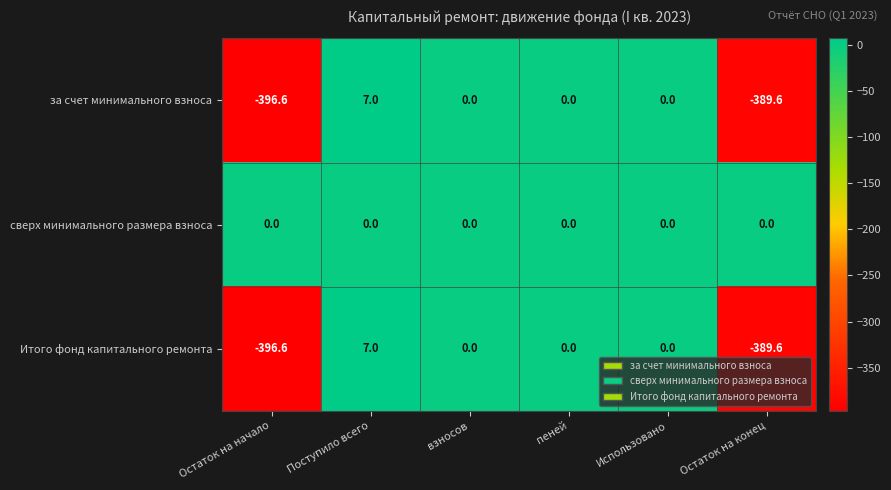

What value does the Итого фонд капитального ремонта series have at Остаток на конец?

-389.6